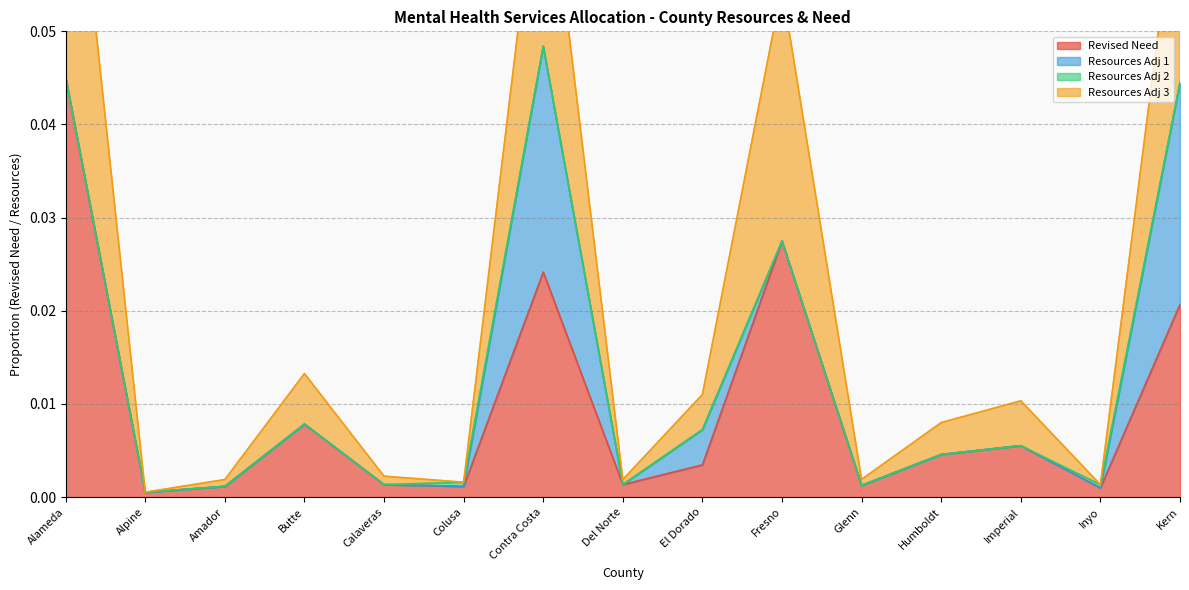

How many interior local peaks does the Allocation Goal series have?

4